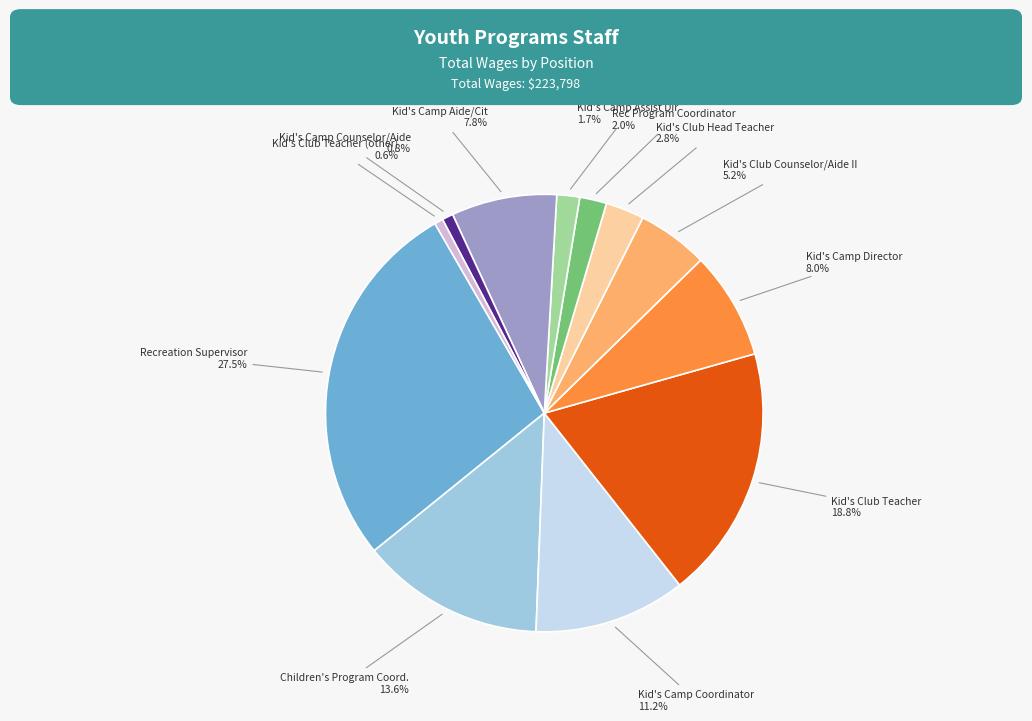

Does any single category account for the majority?

No